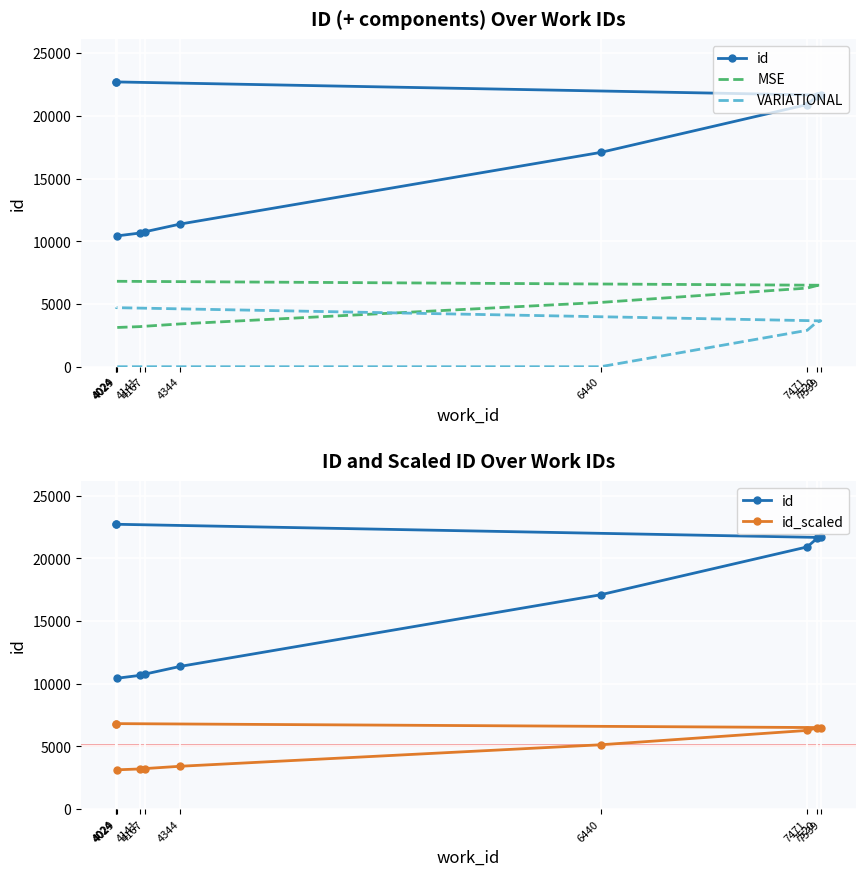

At which category is the sum across all series the highest?

4024